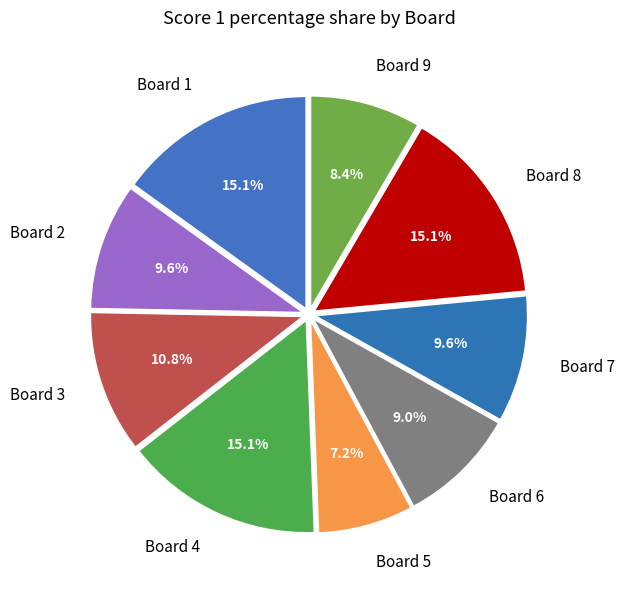

Is there any slice that represents more than half of the pie?

No